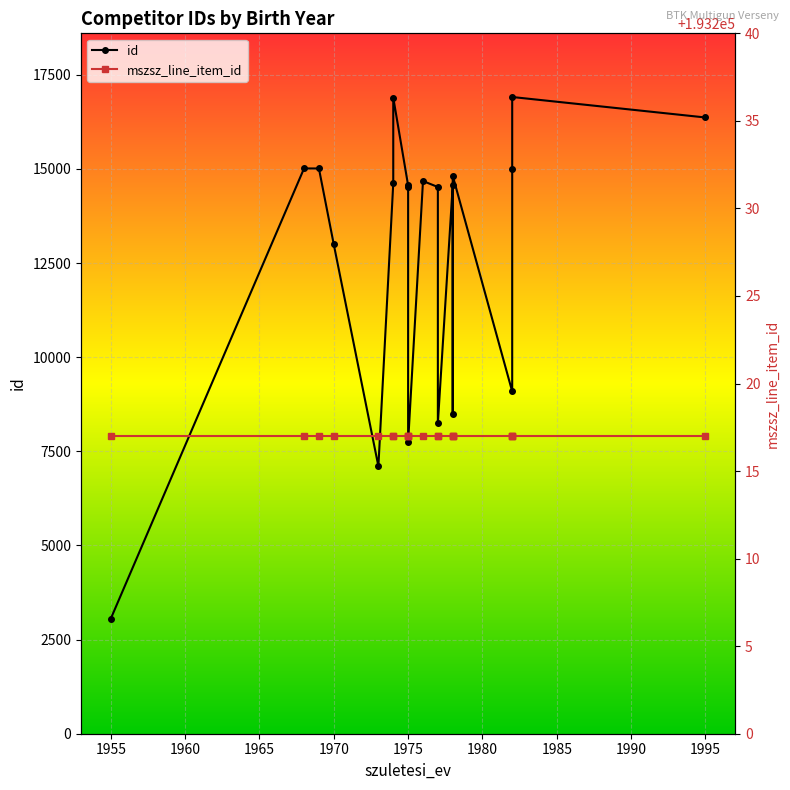

How many series are shown in this chart?

2